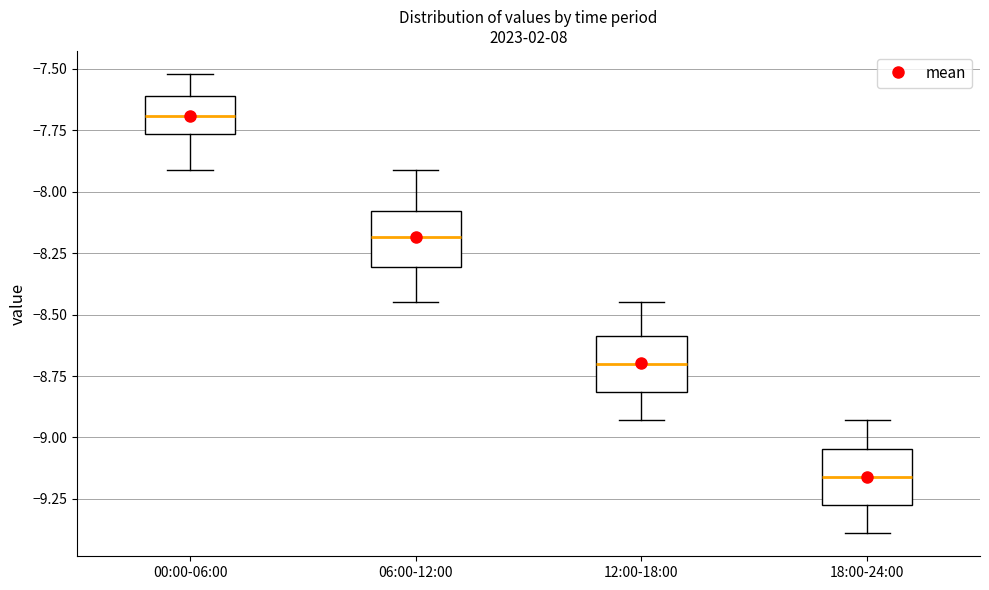

Where does the upper whisker of the box for 06:00-12:00 end on the y-axis? The values are not printed on the chart, so give them approximately, as read against the axis.

-7.90